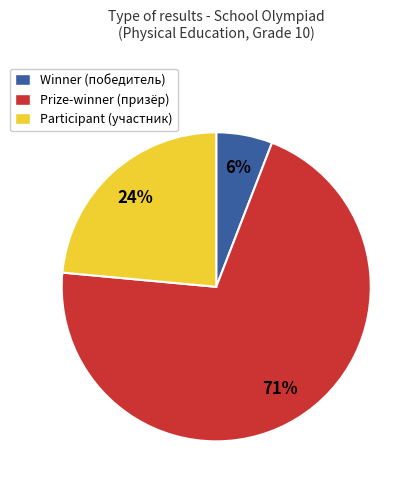

Between Winner (победитель) and Prize-winner (призёр), which is larger?

Prize-winner (призёр)